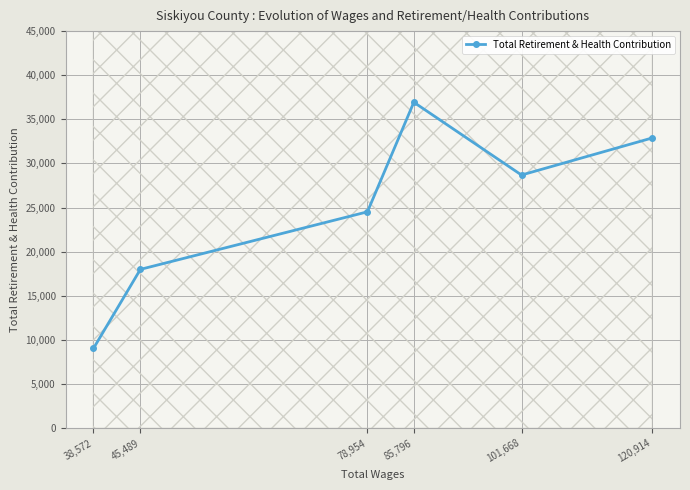

The Total Retirement & Health Contribution series shows 24519 at 78,954. True or false?

True